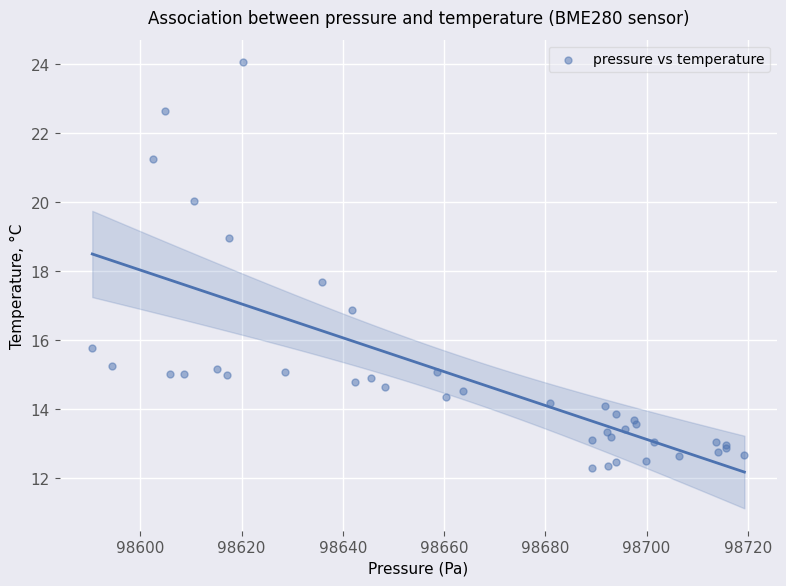

What Y value in the scatter plot is closest to 18?

17.7